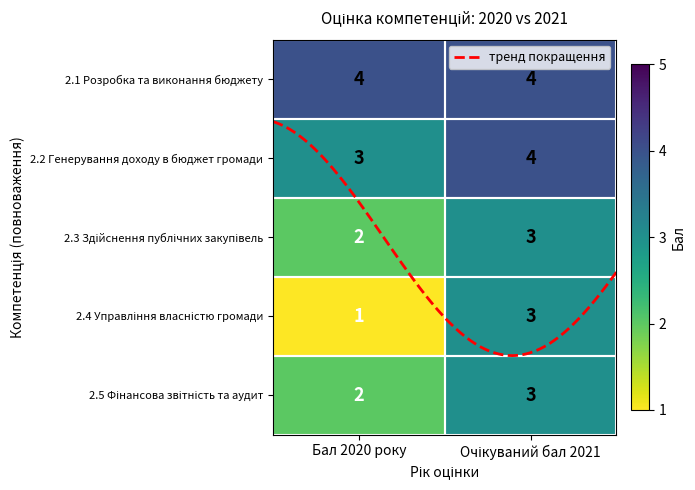

How many distinct data groups are displayed?

5